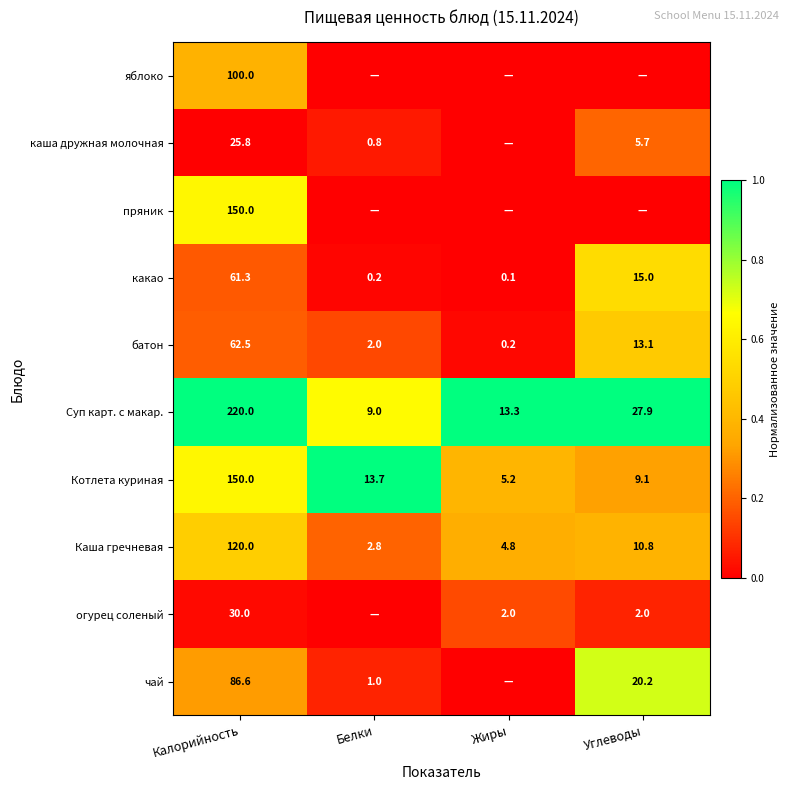

Which category has the highest value across all series?

Калорийность